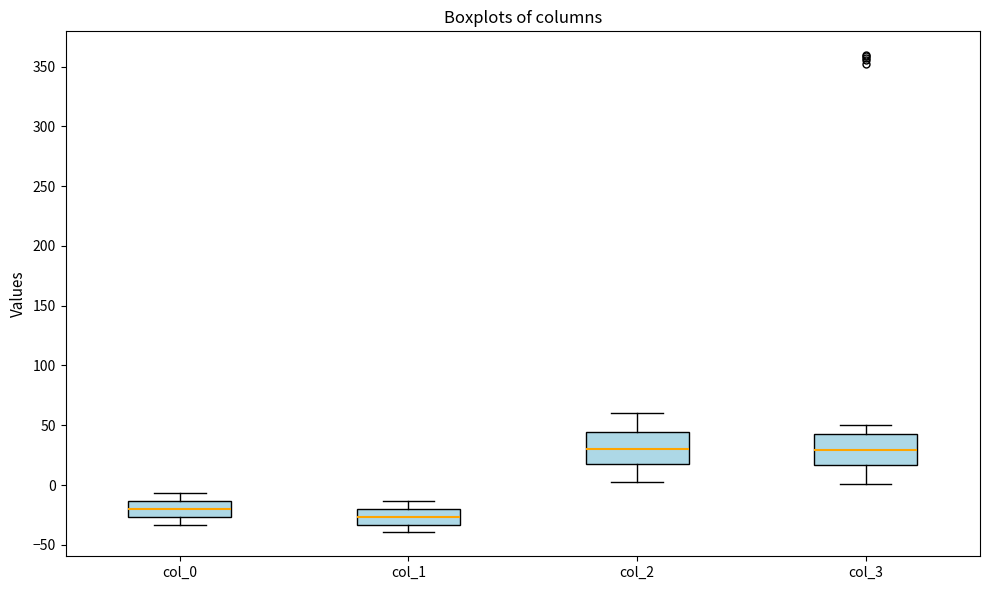

Where does the upper whisker of the box for col_2 end on the y-axis? The values are not printed on the chart, so give them approximately, as read against the axis.

60